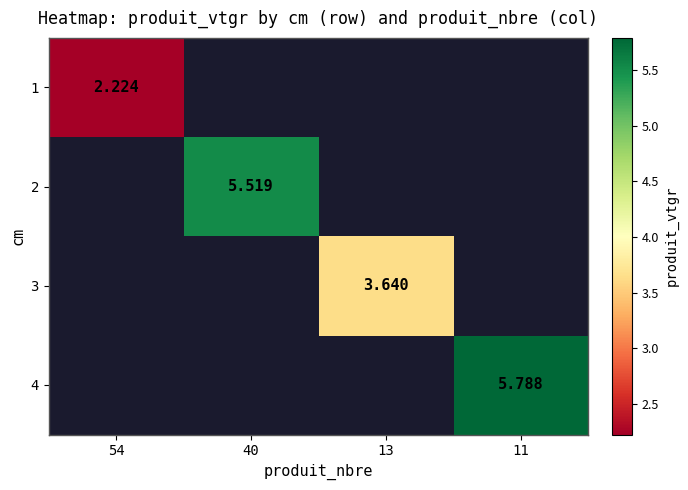

At which label does 1 reach its peak?

54